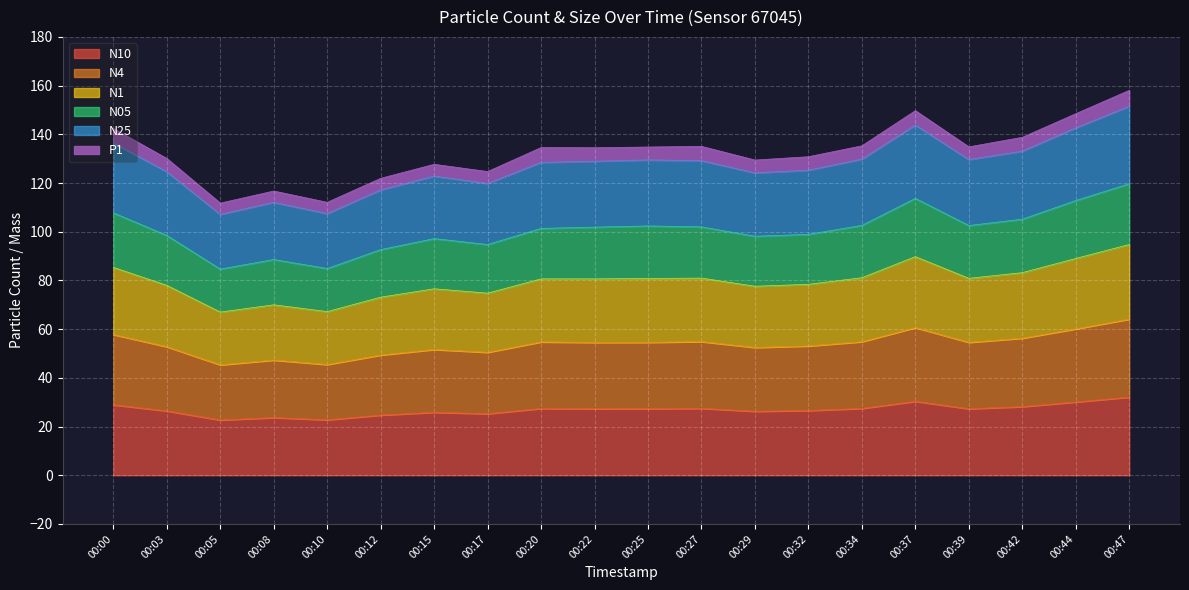

What is the total value across all series at 00:10?

112.1